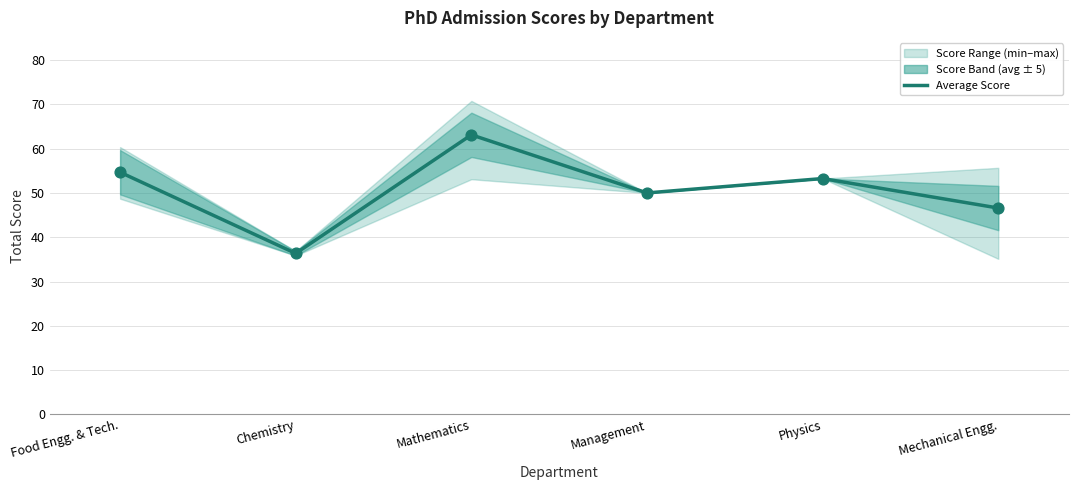

Between Food Engg. & Tech. and Mathematics, which is larger?

Mathematics